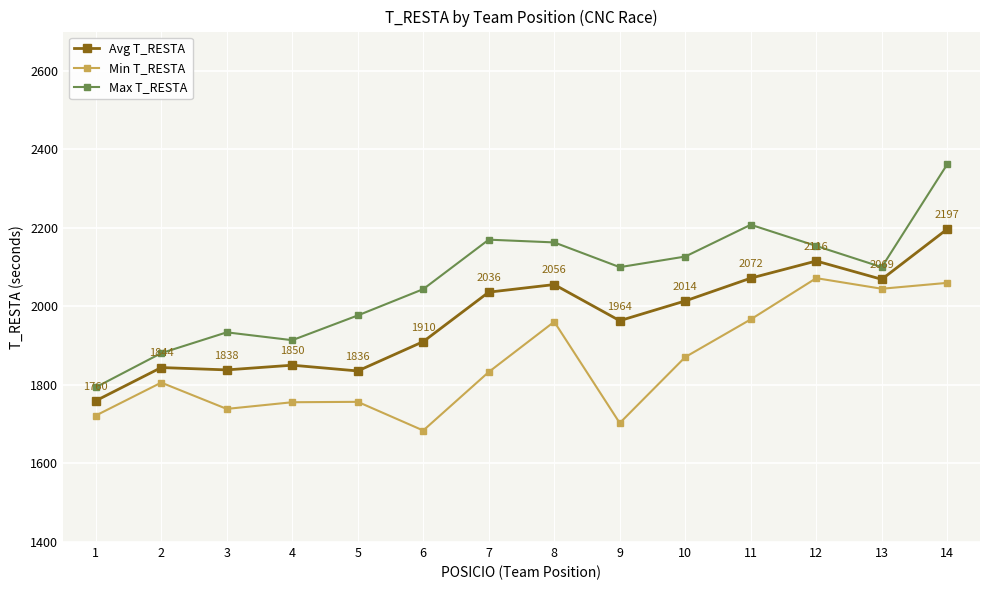

Read the Max T_RESTA value at 4.

1914.0